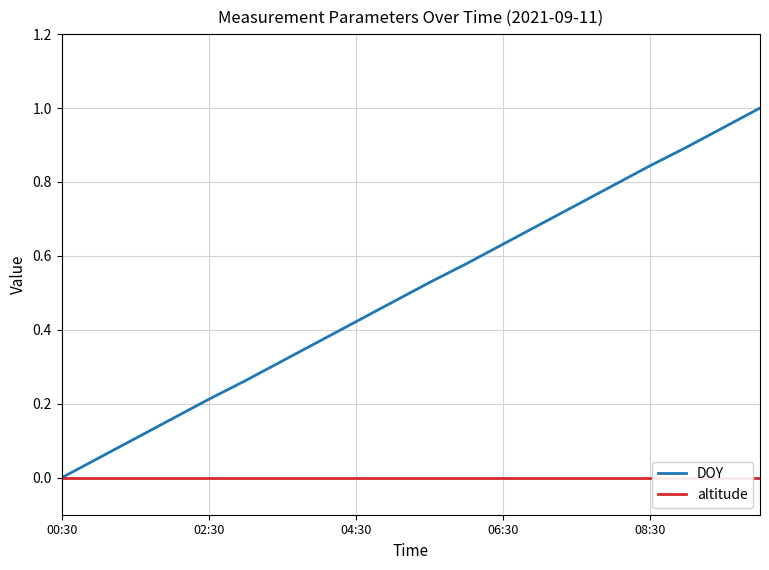

Reading left to right, list all the values displayed in this chart.

DOY: 0.0	0.1	0.1	0.2	0.2	0.3	0.3	0.4	0.4	0.5	0.5	0.6	0.6	0.7	0.7	0.8	0.8	0.9	0.9	1.0
altitude: 0.0	0.0	0.0	0.0	0.0	0.0	0.0	0.0	0.0	0.0	0.0	0.0	0.0	0.0	0.0	0.0	0.0	0.0	0.0	0.0